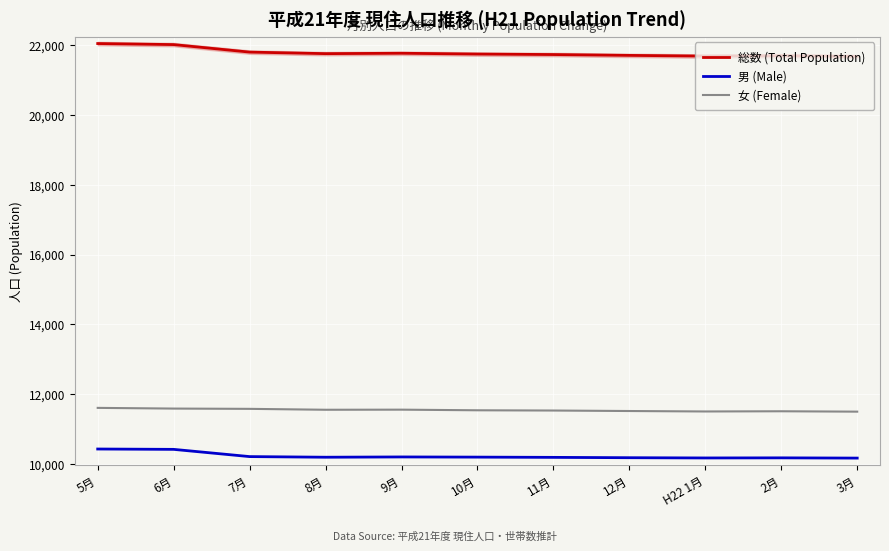

At how many categories does at least one series exceed 12802?

11